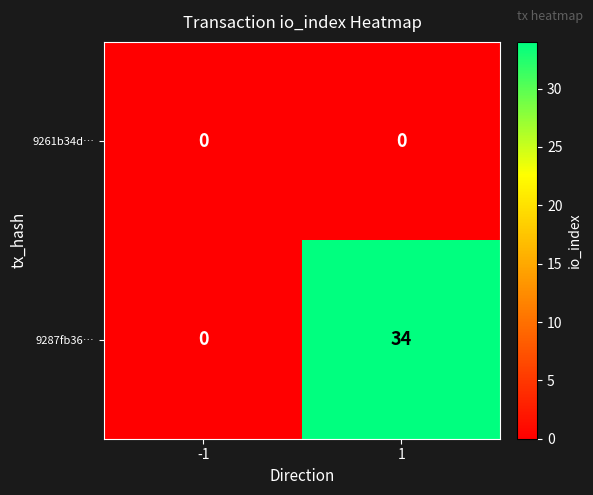

What is the difference between the highest and lowest values at 1?

34